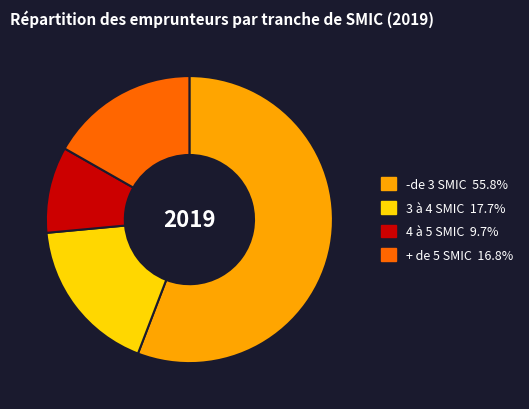

Rank the categories by value from highest to lowest.

-de 3 SMIC, 3 à 4 SMIC, + de 5 SMIC, 4 à 5 SMIC